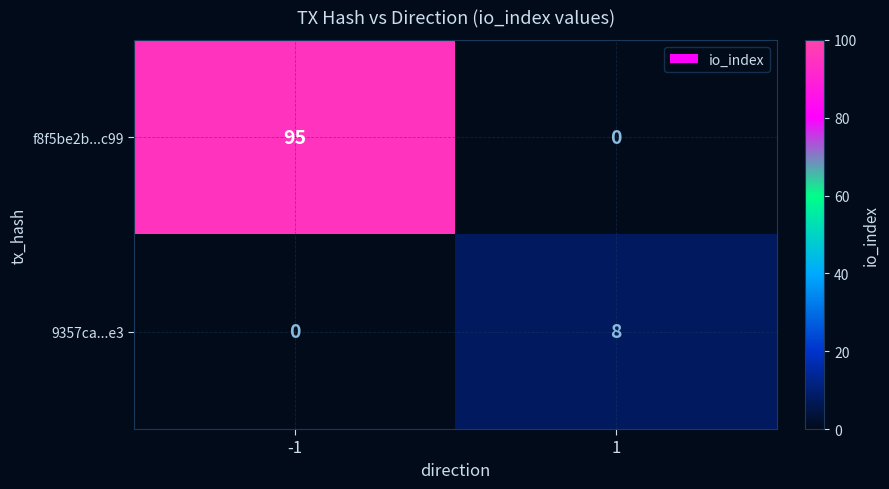

What is the sum of all 9357ca...e3 values?

8